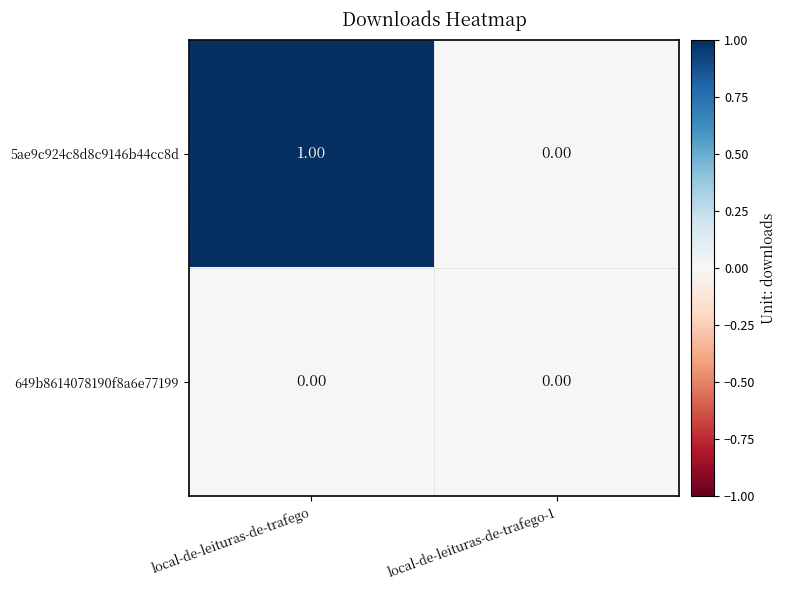

What is the maximum value shown in the chart?

1